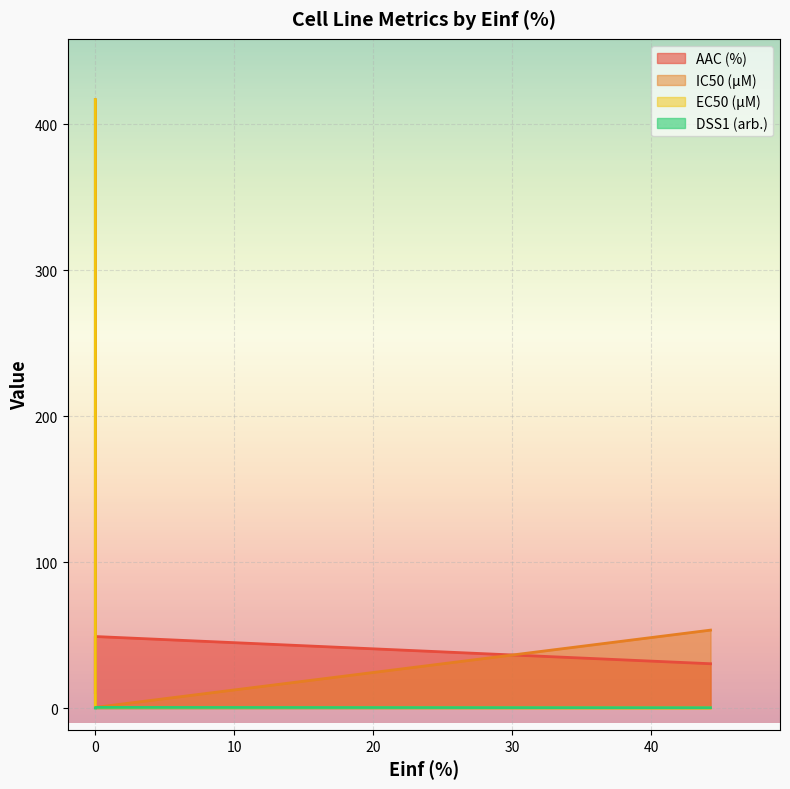

What is the sum of the EC50 (µM) values at 44.28 and 0.0?

0.4